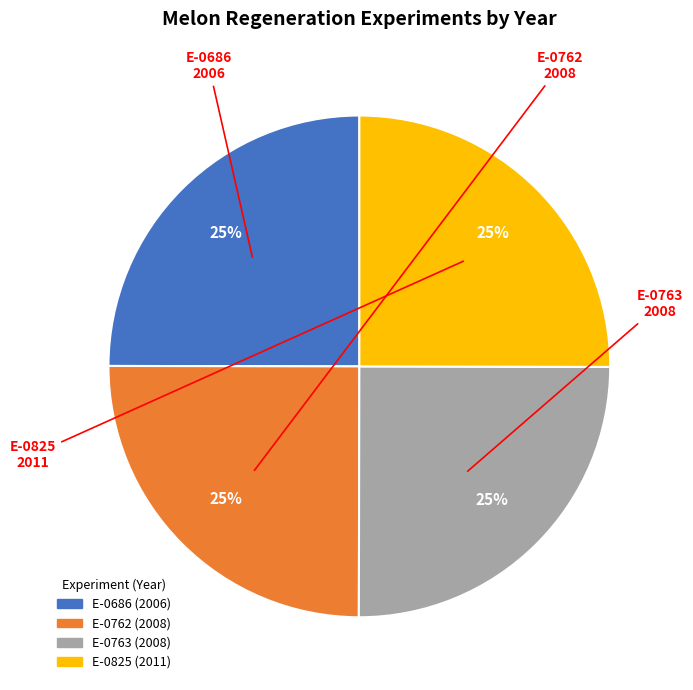

How many slices are in this pie chart?

4